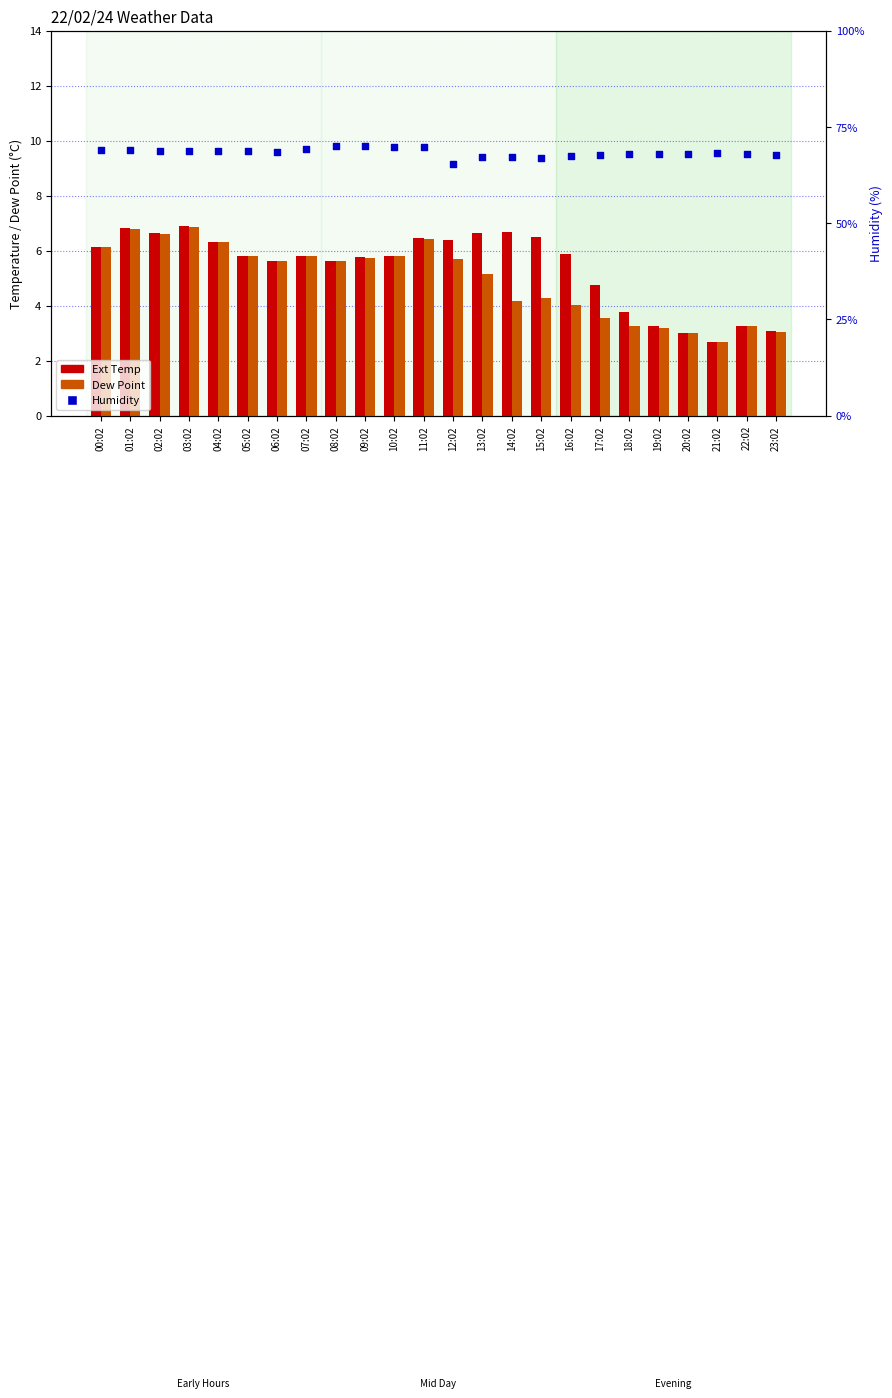

What is the total value across all series at 10:02?

81.5